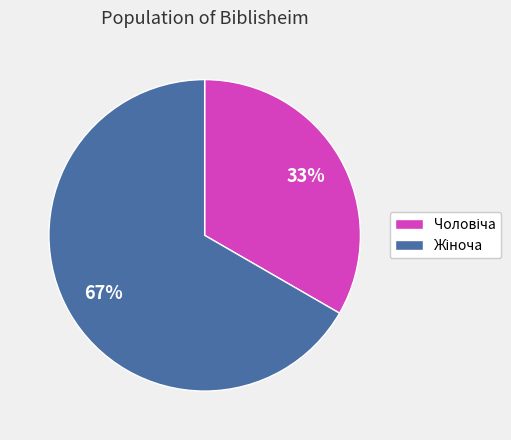

Is there any slice that represents more than half of the pie?

Yes